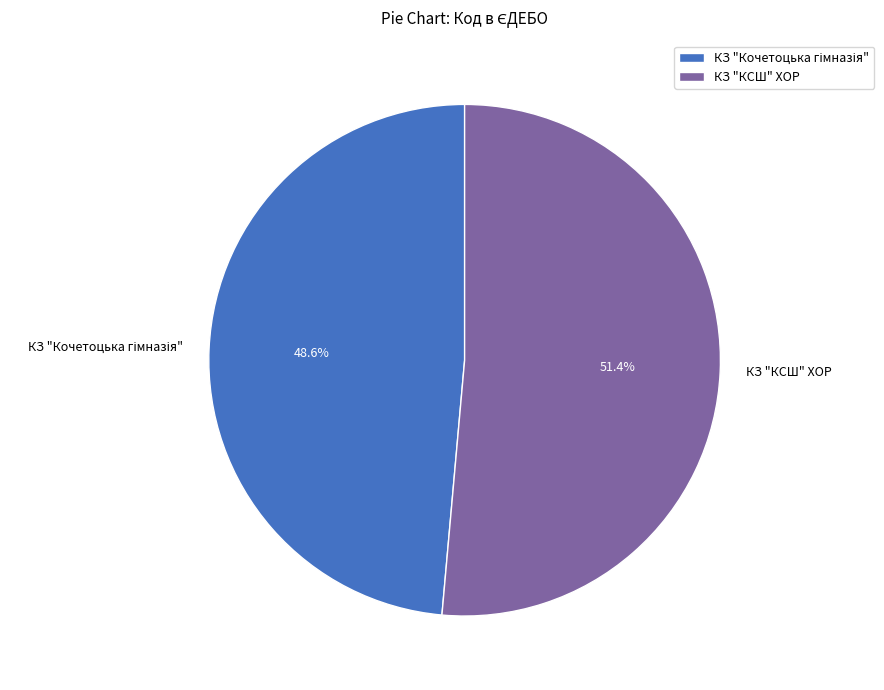

To the nearest percent, what is the difference between the largest and smallest slice percentages?

3%